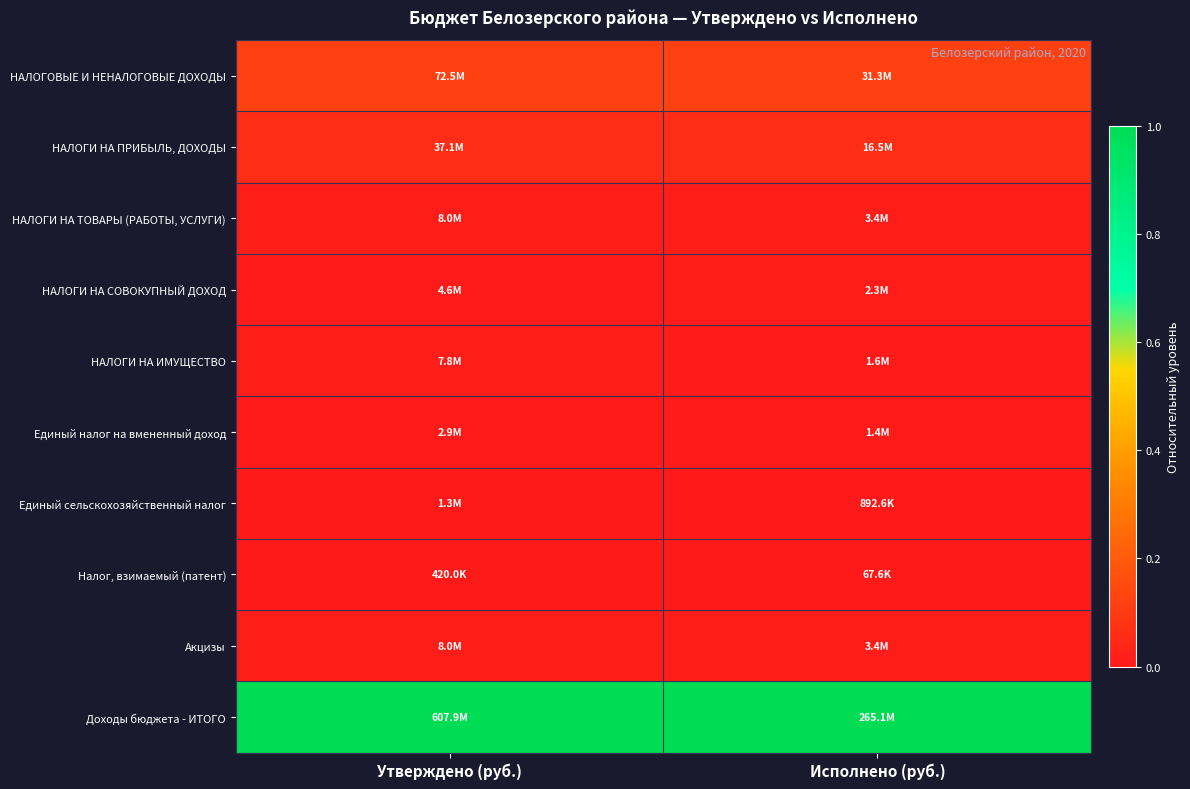

Reading left to right, transcribe all the data shown in this chart.

НАЛОГОВЫЕ И НЕНАЛОГОВЫЕ ДОХОДЫ: Утверждено (руб.)=0.1	Исполнено (руб.)=0.1
НАЛОГИ НА ПРИБЫЛЬ, ДОХОДЫ: Утверждено (руб.)=0.1	Исполнено (руб.)=0.1
НАЛОГИ НА ТОВАРЫ (РАБОТЫ, УСЛУГИ): Утверждено (руб.)=0.0	Исполнено (руб.)=0.0
НАЛОГИ НА СОВОКУПНЫЙ ДОХОД: Утверждено (руб.)=0.0	Исполнено (руб.)=0.0
НАЛОГИ НА ИМУЩЕСТВО: Утверждено (руб.)=0.0	Исполнено (руб.)=0.0
Единый налог на вмененный доход: Утверждено (руб.)=0.0	Исполнено (руб.)=0.0
Единый сельскохозяйственный налог: Утверждено (руб.)=0.0	Исполнено (руб.)=0.0
Налог, взимаемый (патент): Утверждено (руб.)=0.0	Исполнено (руб.)=0.0
Акцизы: Утверждено (руб.)=0.0	Исполнено (руб.)=0.0
Доходы бюджета - ИТОГО: Утверждено (руб.)=1.0	Исполнено (руб.)=1.0